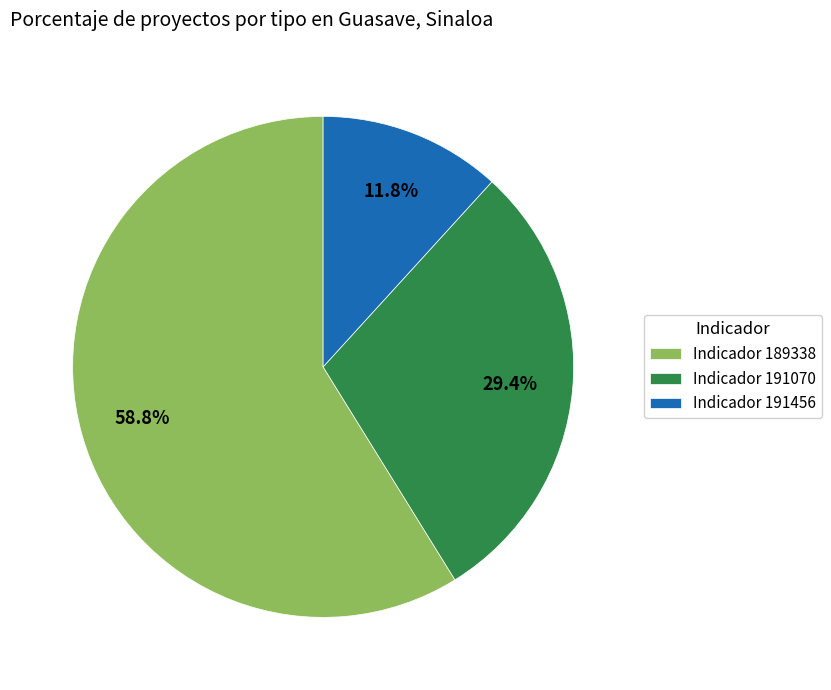

How much of the chart is everything except Indicador 191456?

88.2%